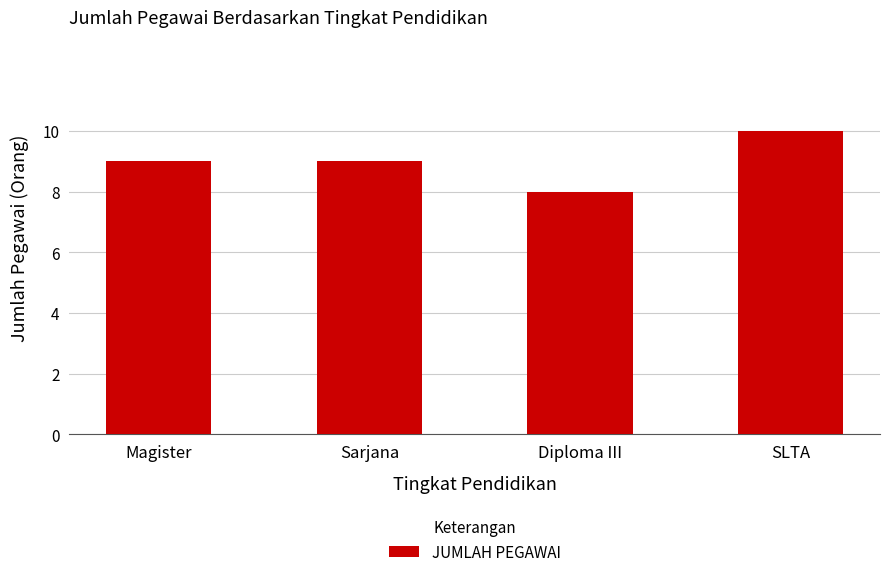

Does the chart contain any negative values?

No